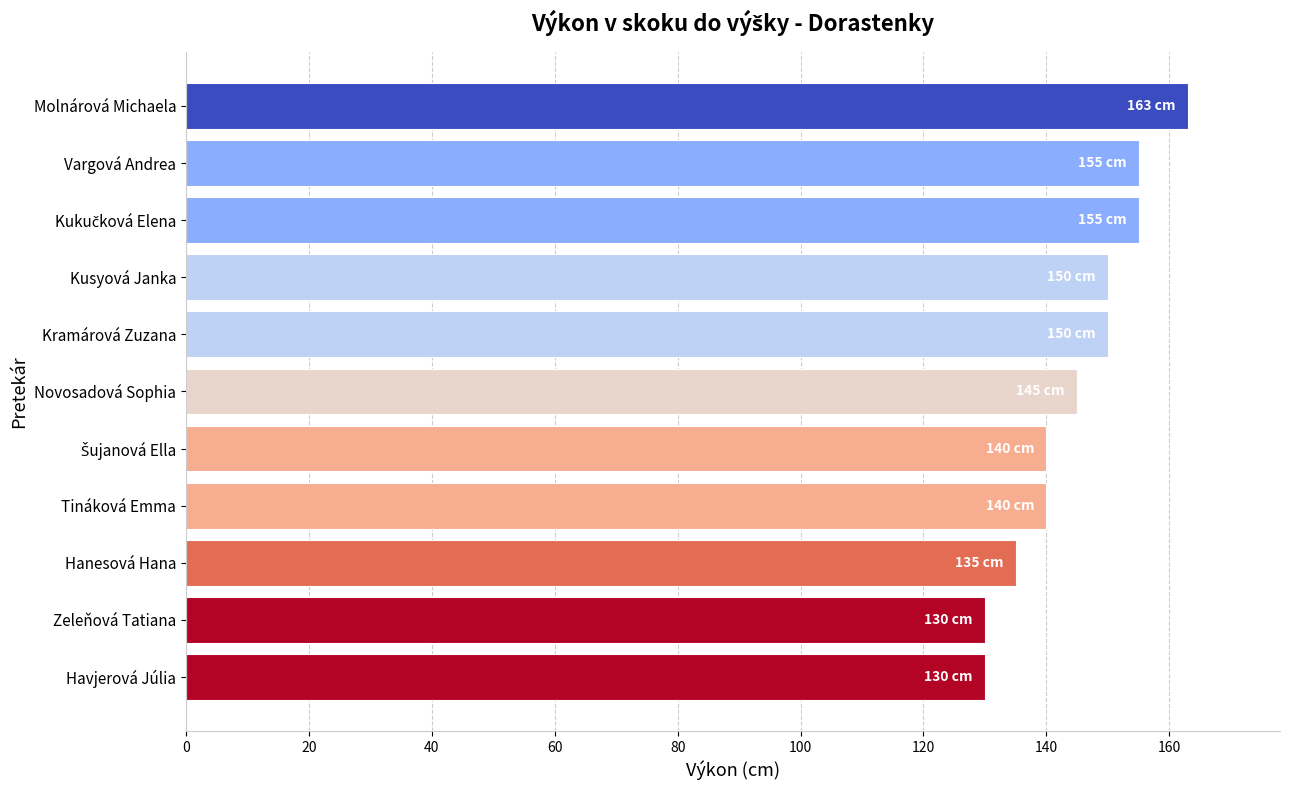

How many series are shown in this chart?

1